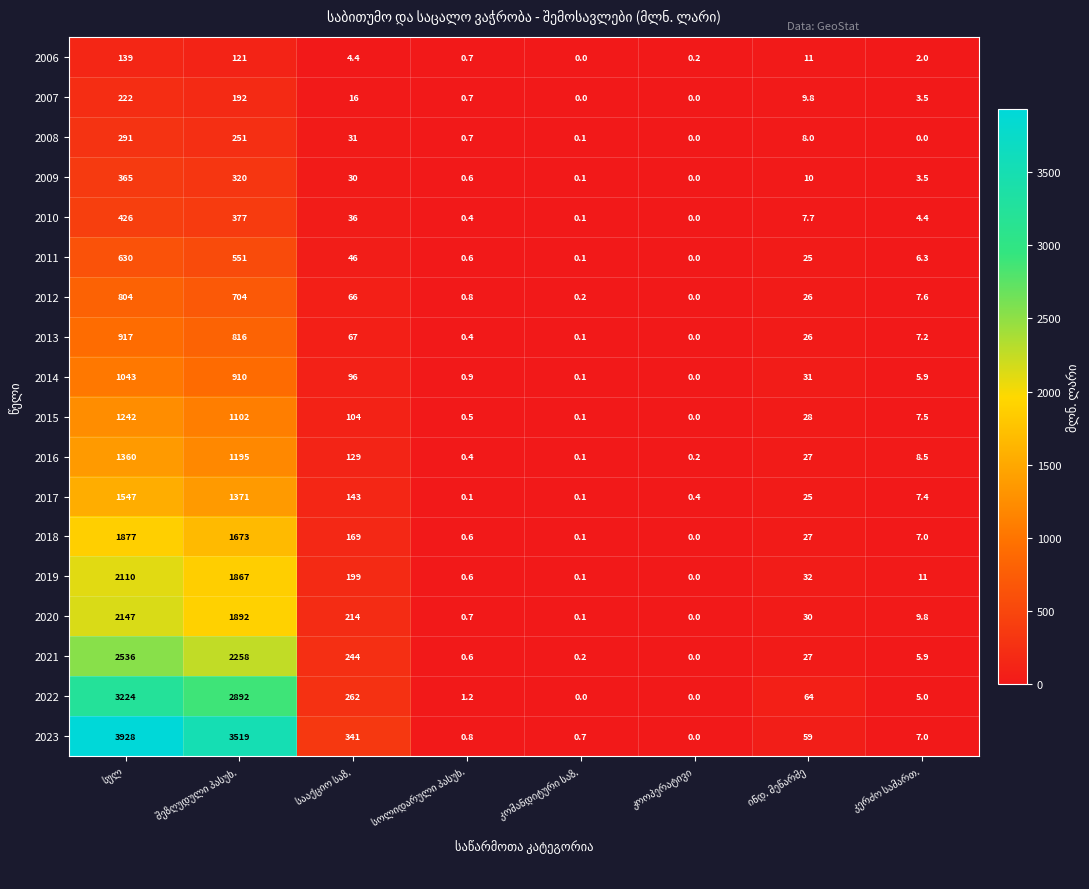

What is the sum of all 2007 values?

444.0